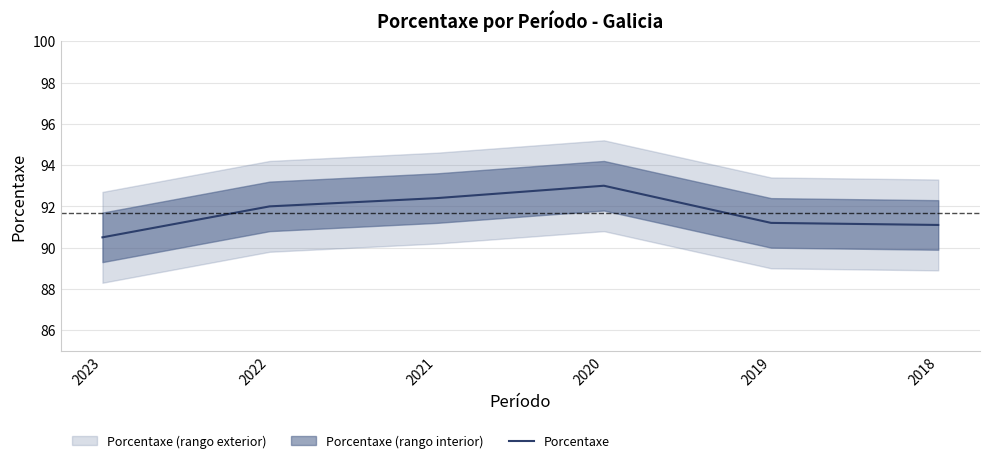

What is the change in value from 2021 to 2019?

-1.2